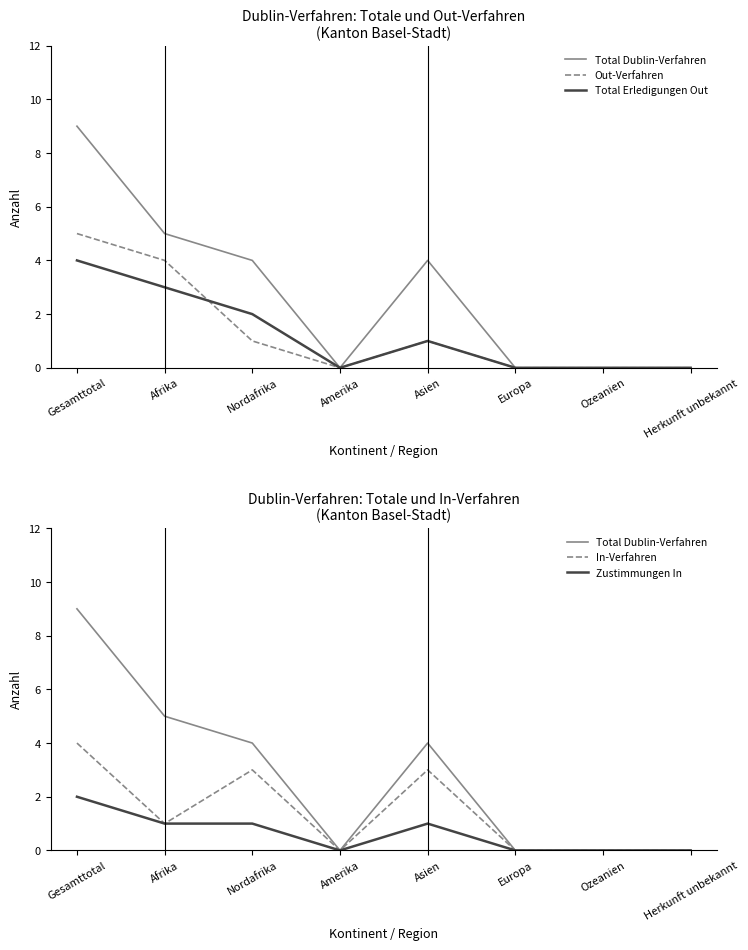

Where is the first local minimum for In-Verfahren?

Afrika